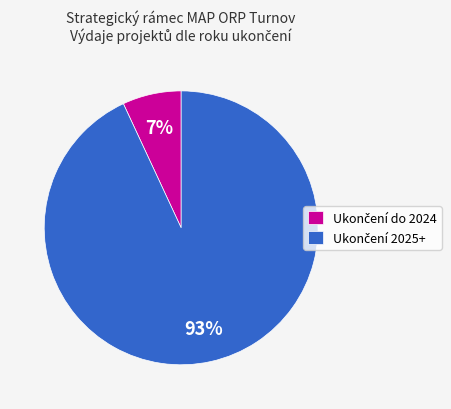

Is there any slice that represents more than half of the pie?

Yes